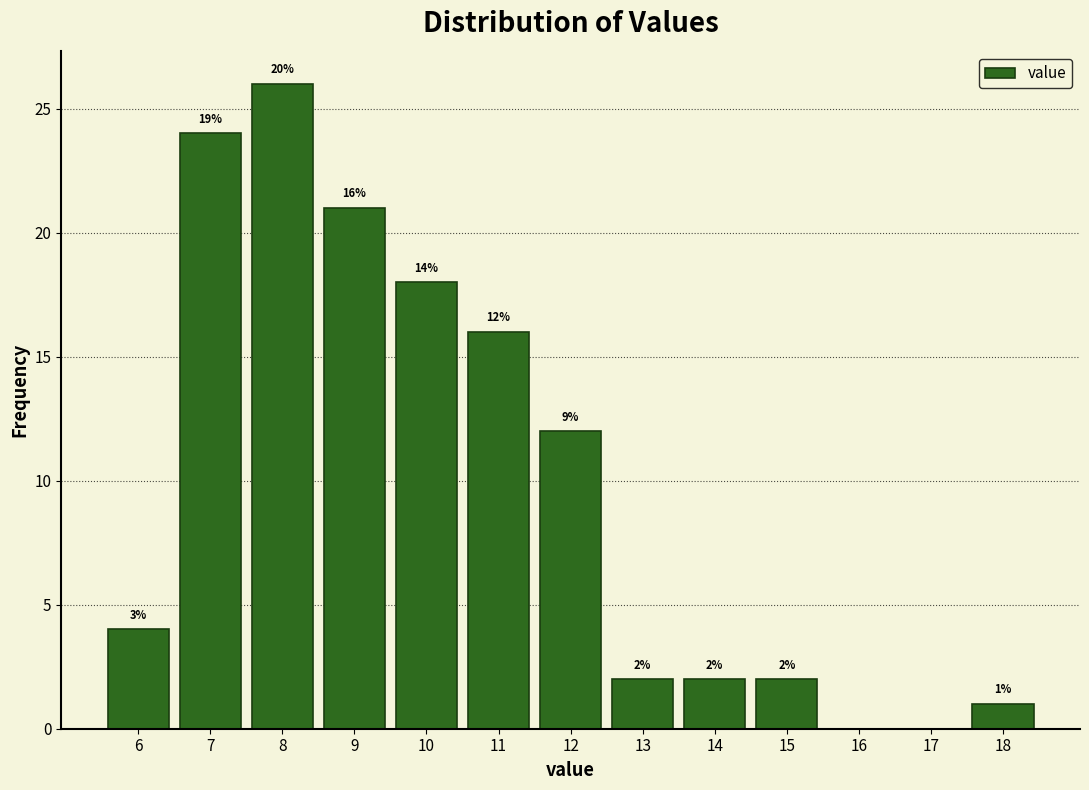

Which range on the x-axis has the tallest bar?

7.5 to 8.5